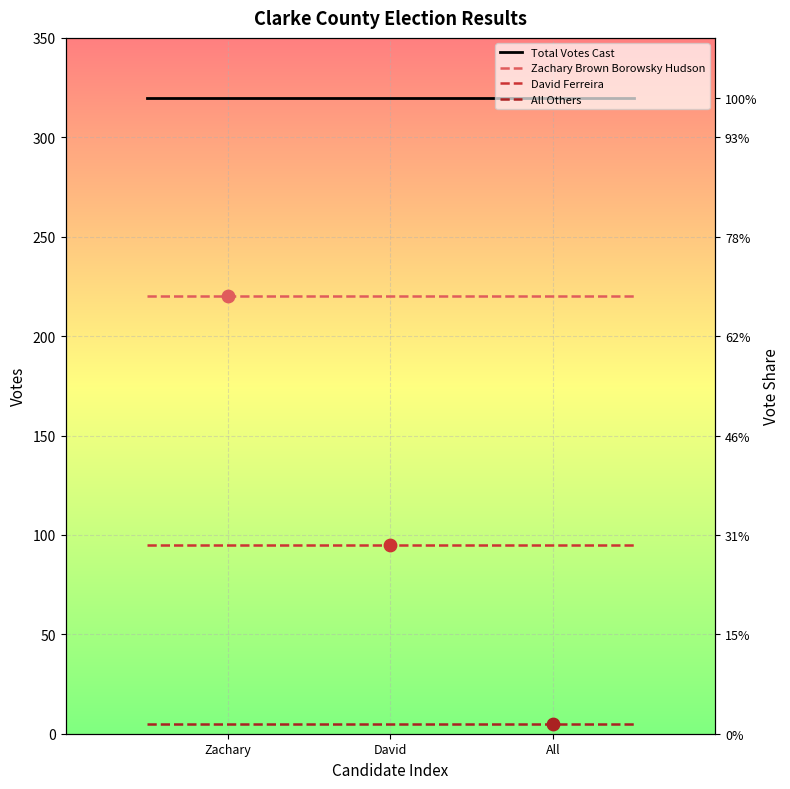

What are all the series names shown in the legend?

Total Votes Cast, Zachary Brown Borowsky Hudson, David Ferreira, All Others